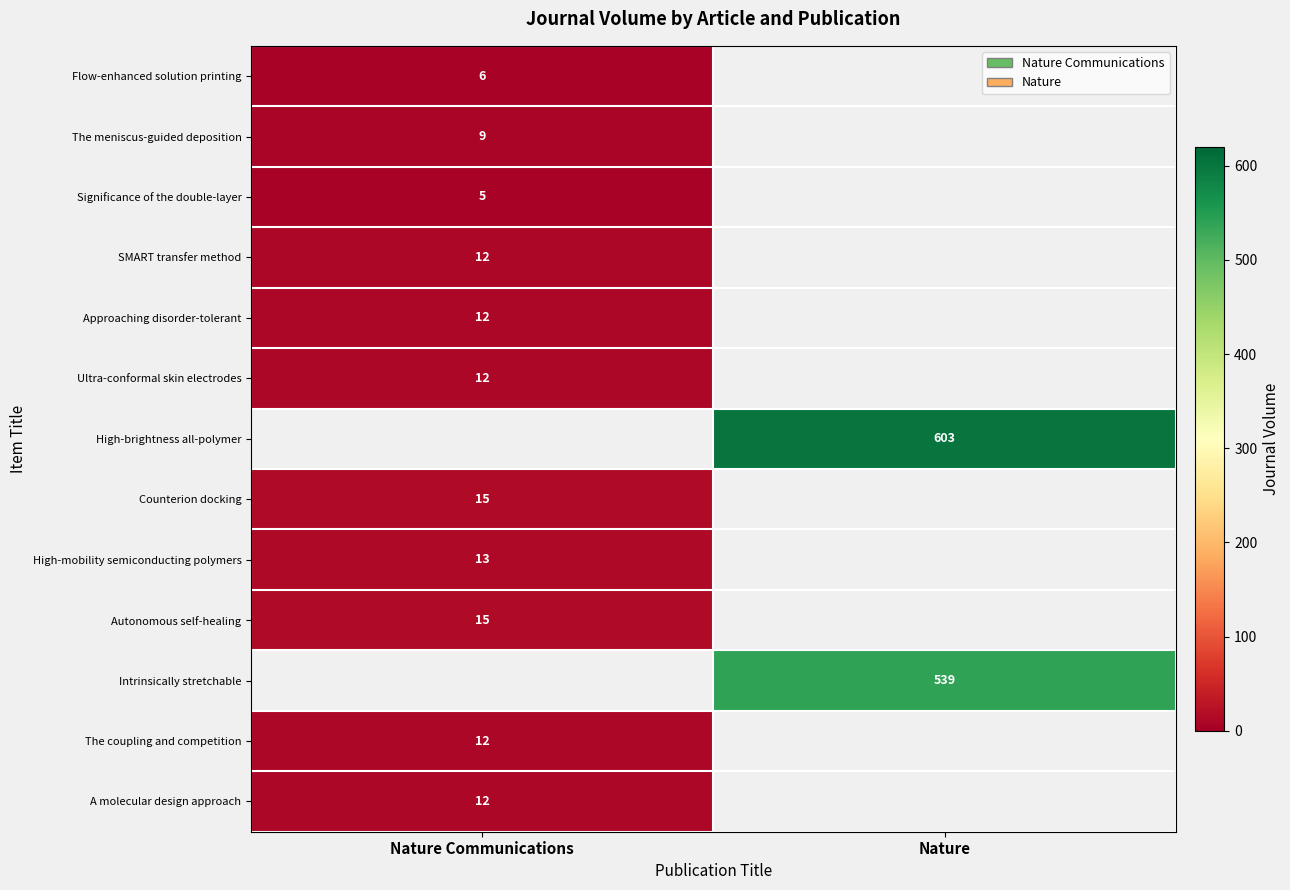

What is the maximum value shown in the chart?

603.0